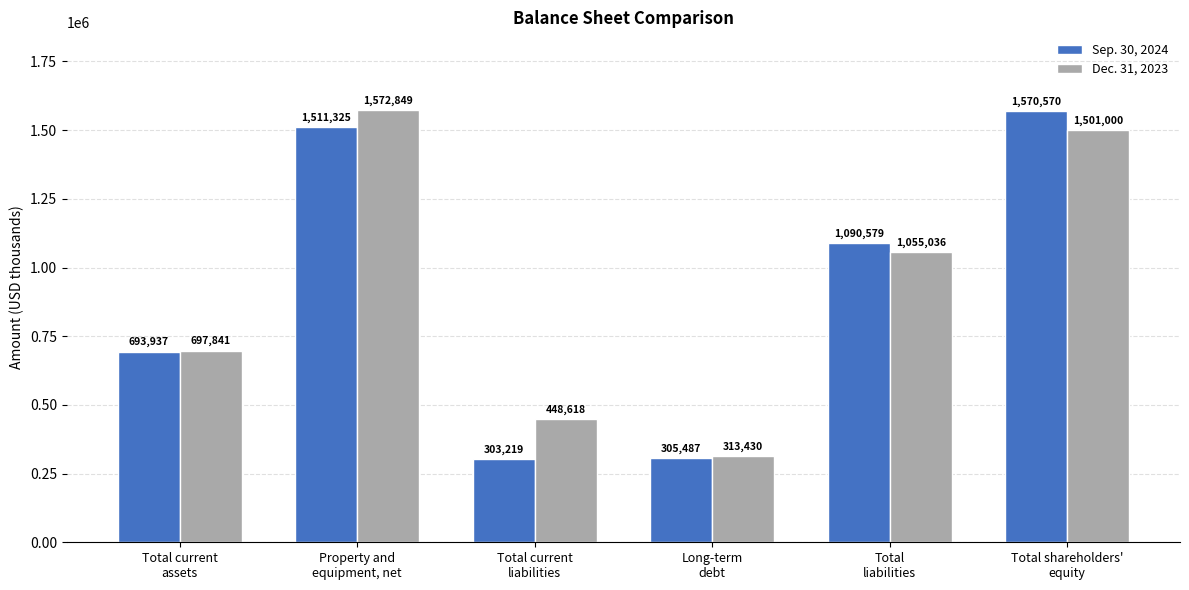

What is the difference between the maximum and minimum values in the Dec. 31, 2023 series?

1259419